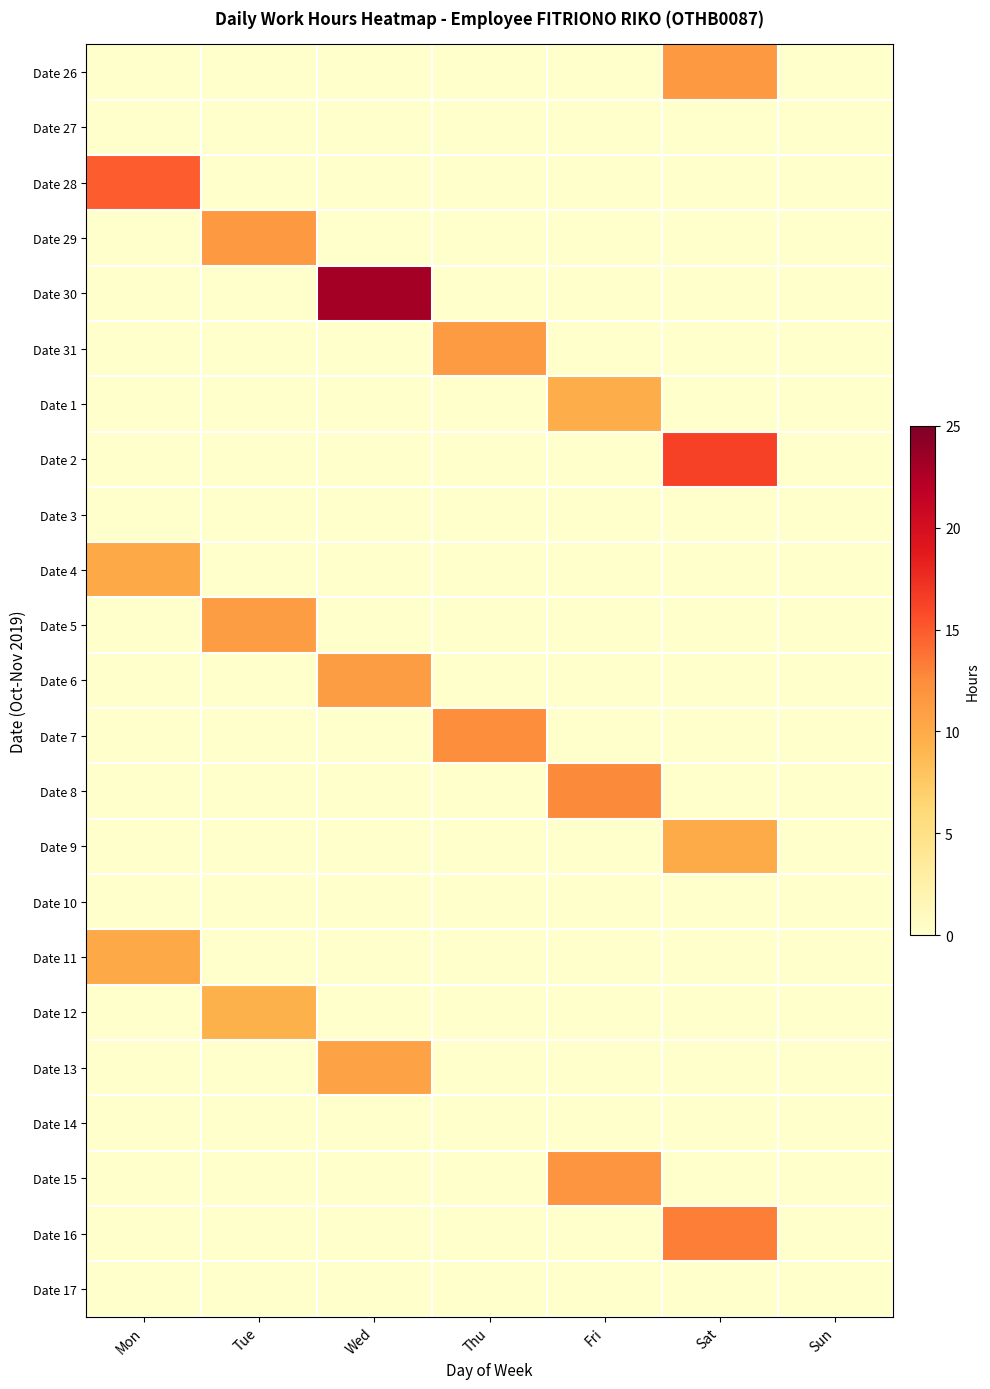

List the series in order of their peak value, lowest first.

Date 27, Date 3, Date 10, Date 14, Date 17, Date 12, Date 1, Date 9, Date 11, Date 4, Date 13, Date 5, Date 6, Date 31, Date 26, Date 29, Date 15, Date 7, Date 8, Date 16, Date 28, Date 2, Date 30